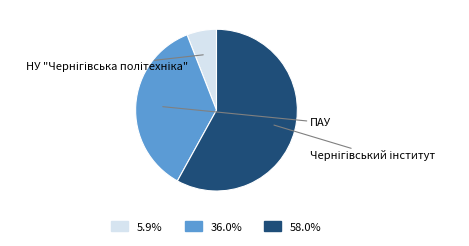

What percentage is the Чернігівський інститут slice, to the nearest percent?

58%